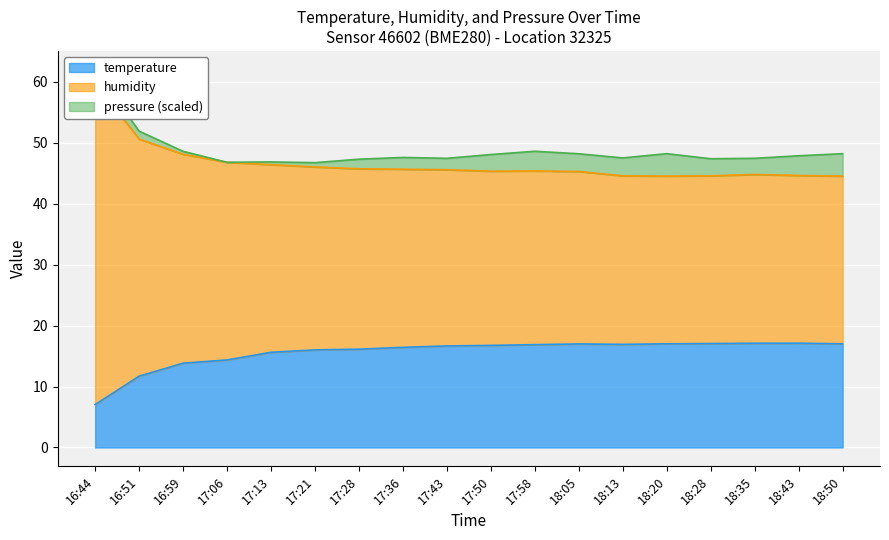

What value does the humidity series have at 17:58?

45.4